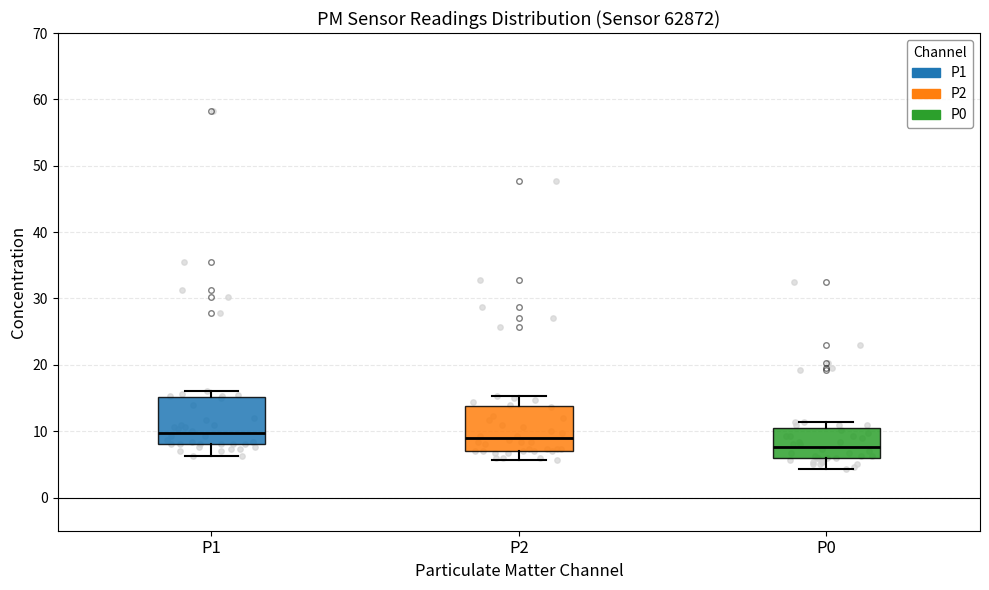

Which box has the lowest median line?

P0